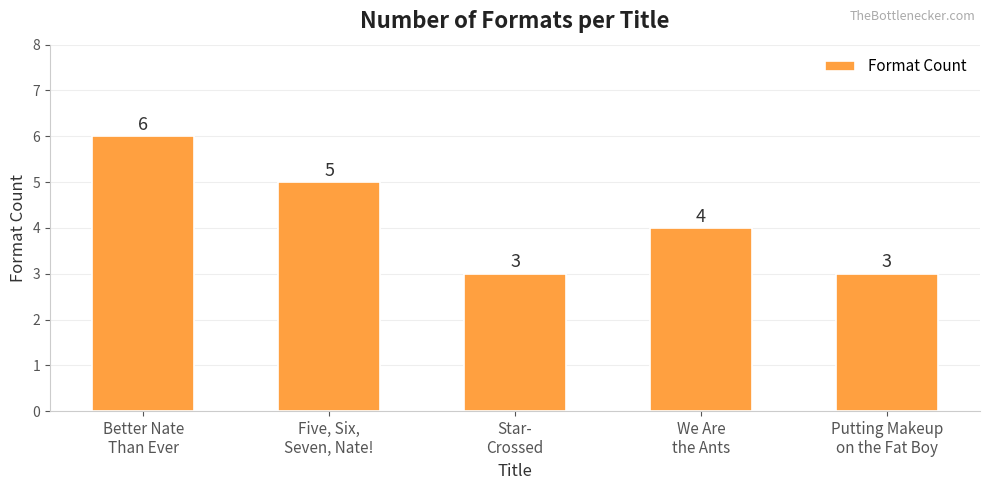

What is the value of the 2nd bar from the left?

5